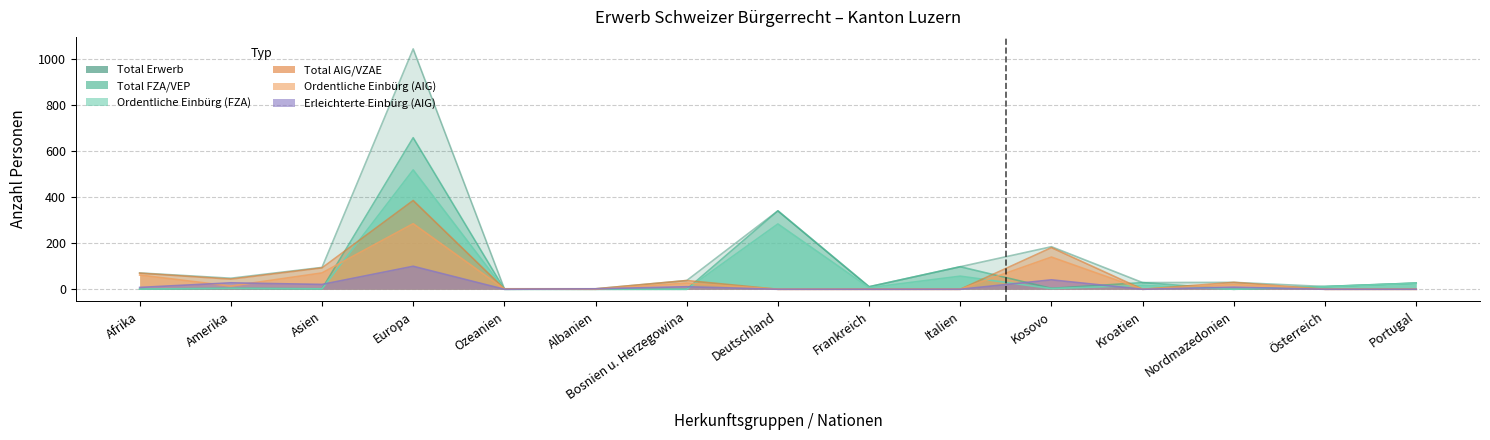

Which series has the largest total across all categories?

Total Erwerb